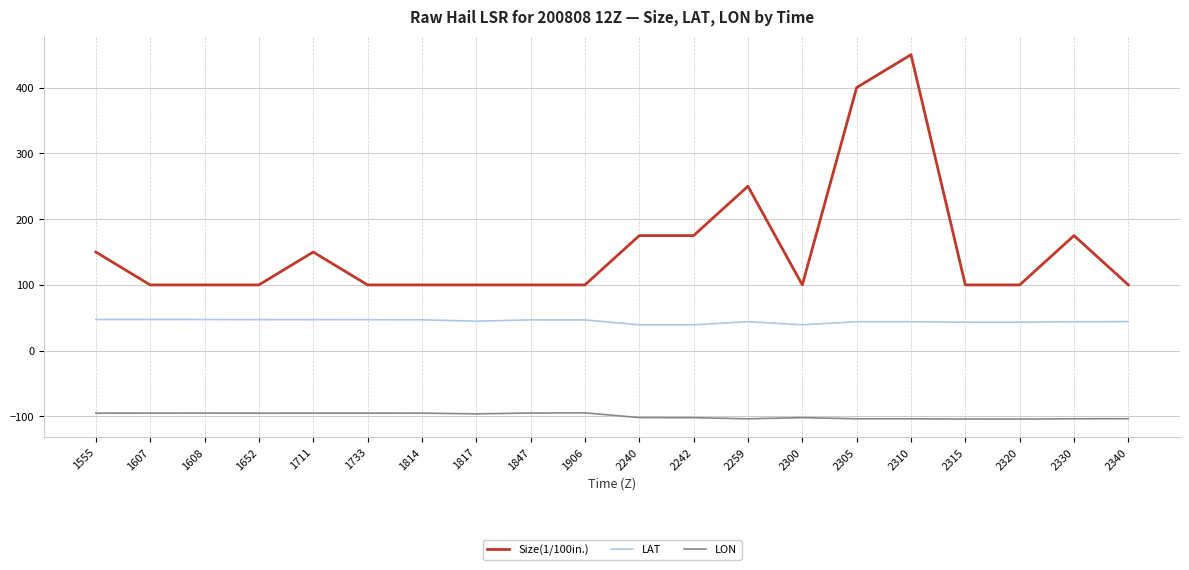

Read the LAT value at 1711.

47.2